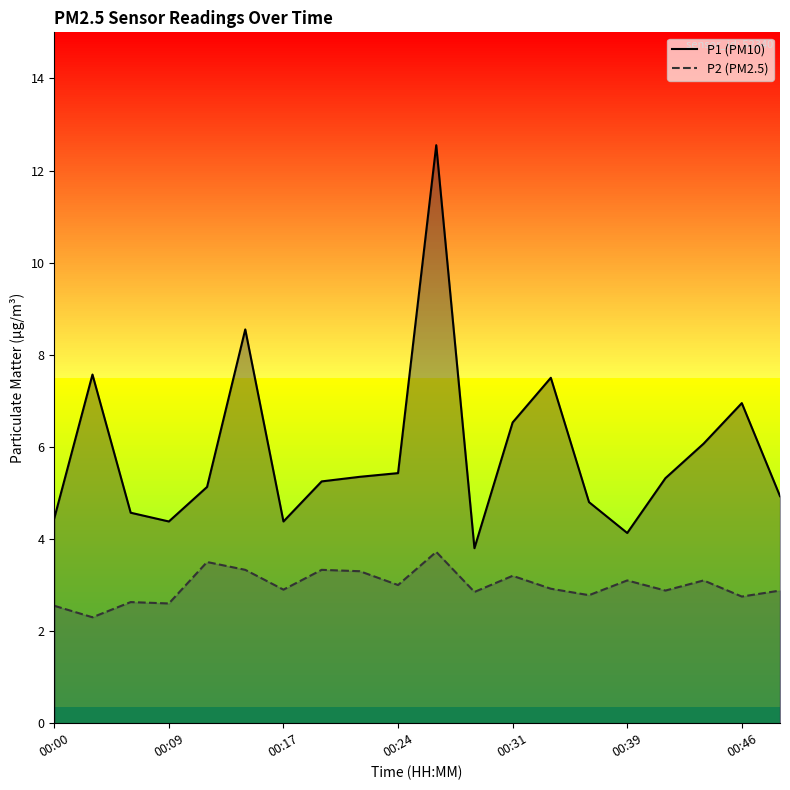

What is the difference between the maximum and minimum values in the P2 (PM2.5) series?

1.4